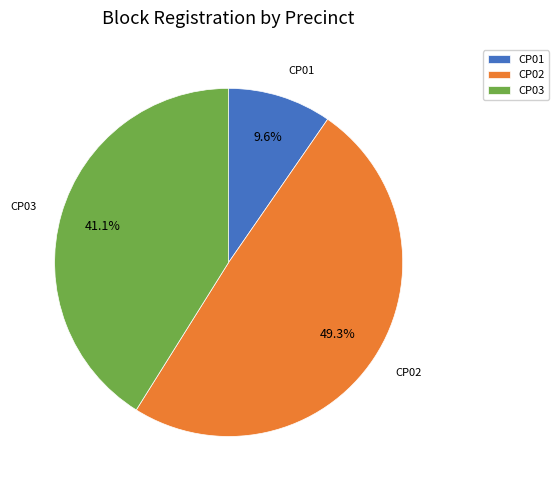

Which category has the biggest portion of the pie?

CP02